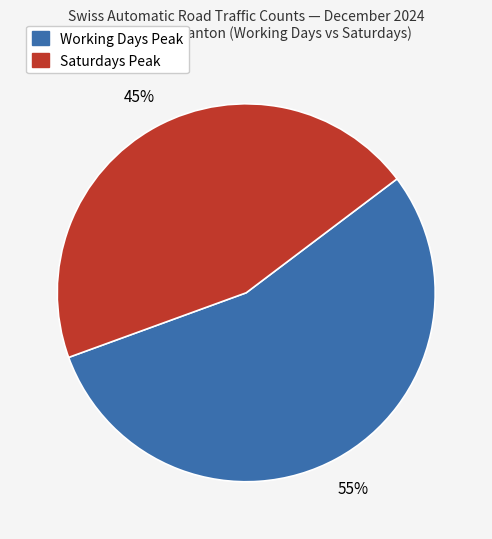

To the nearest percent, what is the average slice percentage?

50%